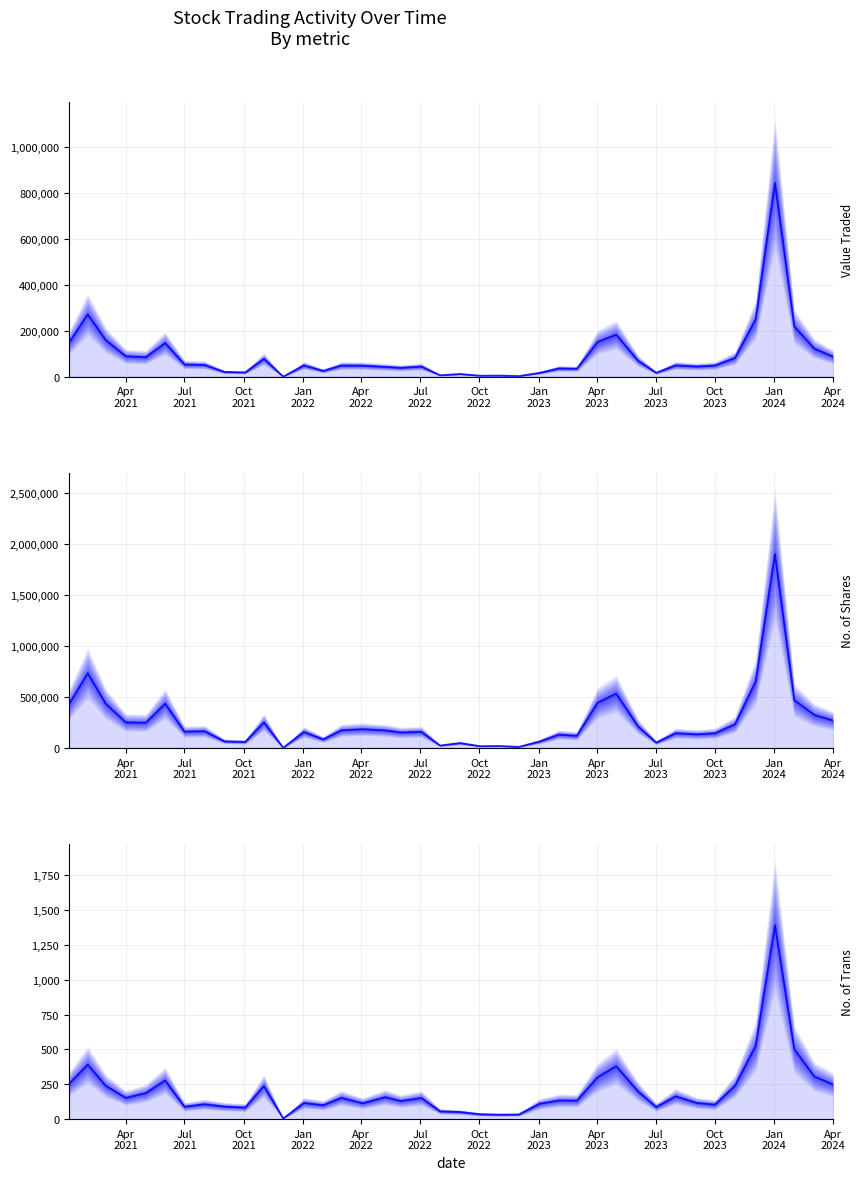

Which series has the largest total across all categories?

No. of Shares